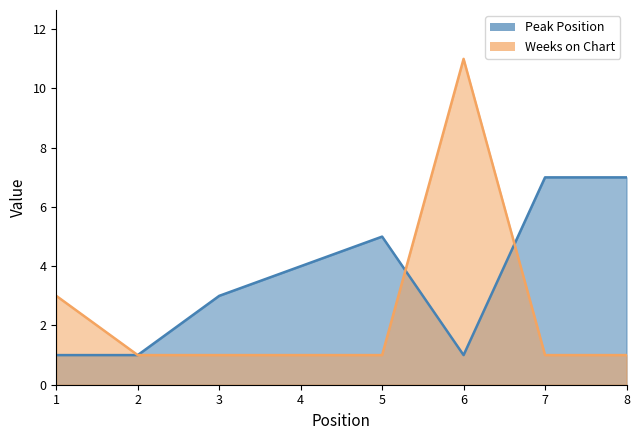

What is the difference between the highest and lowest values at 5?

4